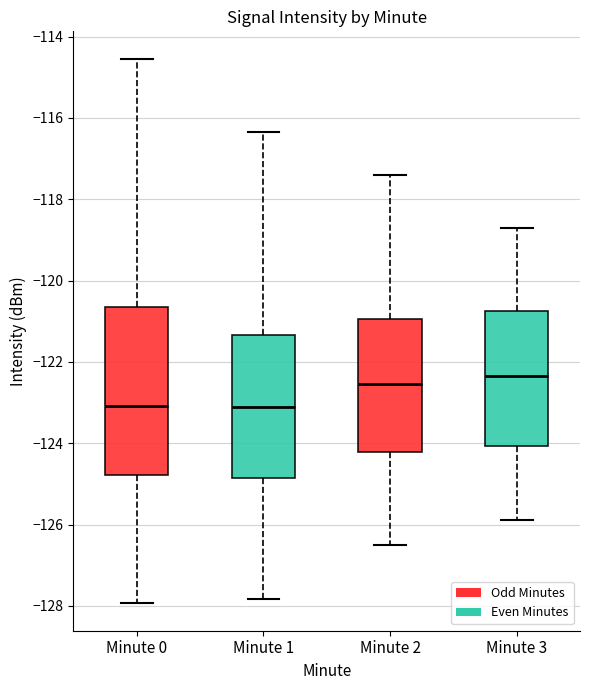

Reading left to right, transcribe this box plot: for each box, give where its median line is, the range the box spans, and where its two whiskers end, as read against the y-axis. The values are not printed on the chart, so give them approximately, as read against the axis.

Minute 0: median -123.0, box -124.8 to -120.6, whiskers -128.0 to -114.6
Minute 1: median -123.0, box -124.8 to -121.4, whiskers -127.8 to -116.4
Minute 2: median -122.6, box -124.2 to -121.0, whiskers -126.4 to -117.4
Minute 3: median -122.4, box -124.0 to -120.8, whiskers -125.8 to -118.6